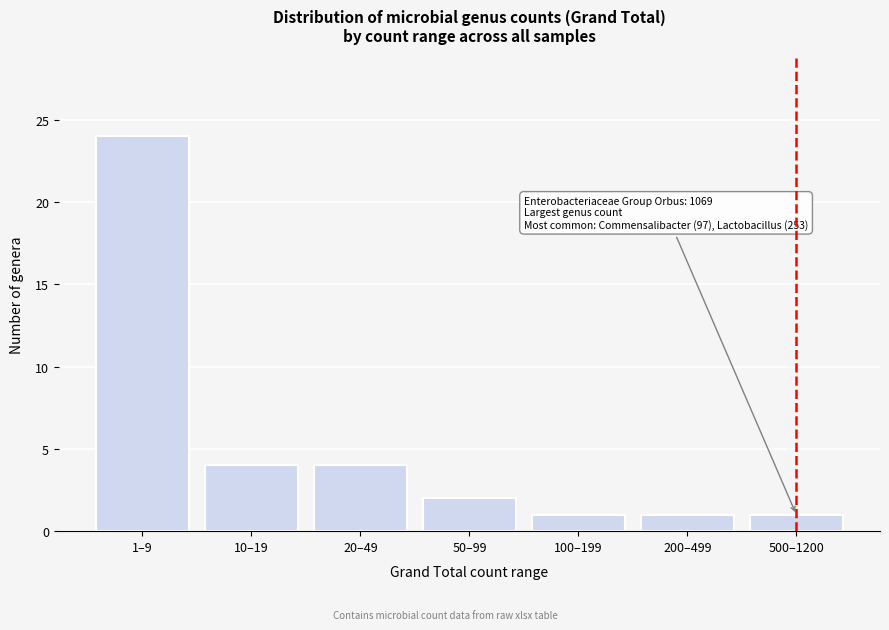

Reading left to right, what are all the values shown in this chart?

1–9=24	10–19=4	20–49=4	50–99=2	100–199=1	200–499=1	500–1200=1